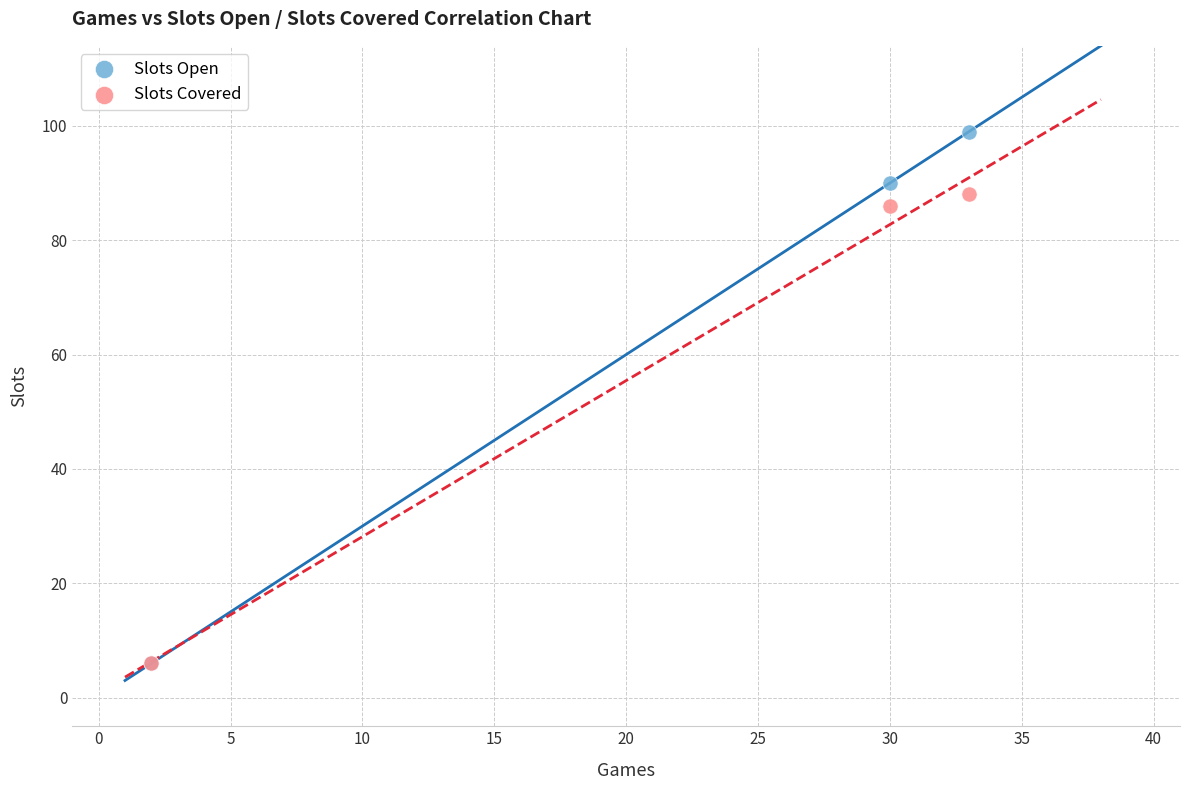

In the Slots Open series, what Y value is closest to 52?

90